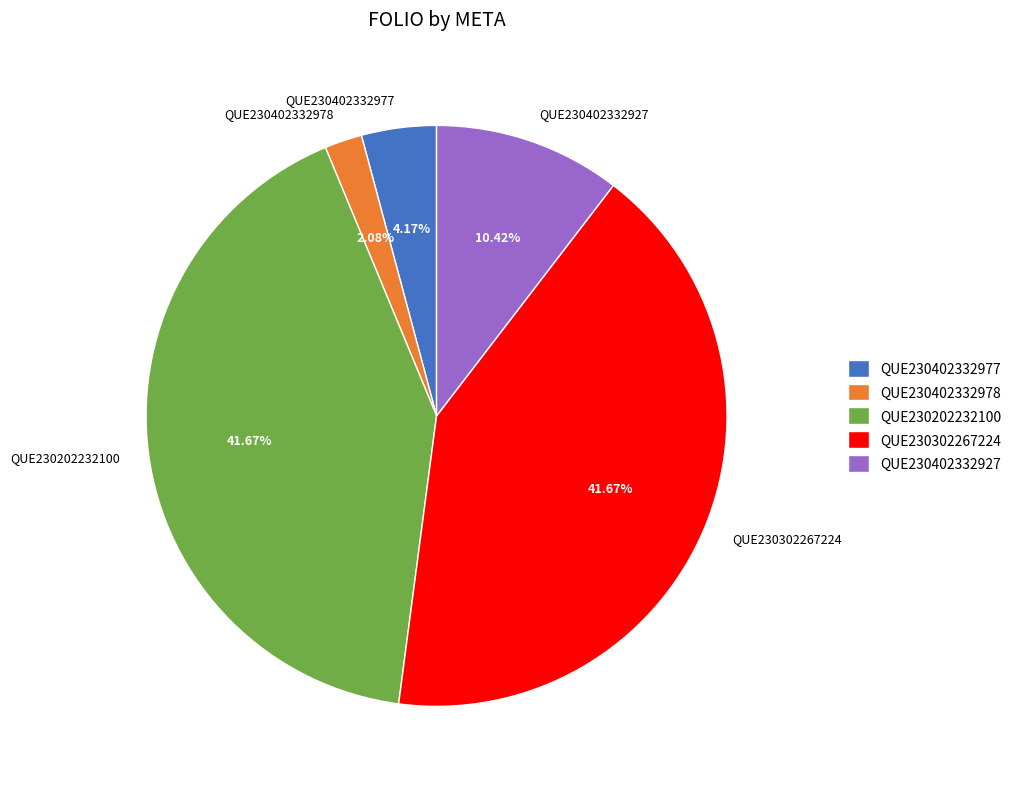

To the nearest percent, what is the difference between the QUE230402332927 and QUE230402332978 slice percentages?

8%